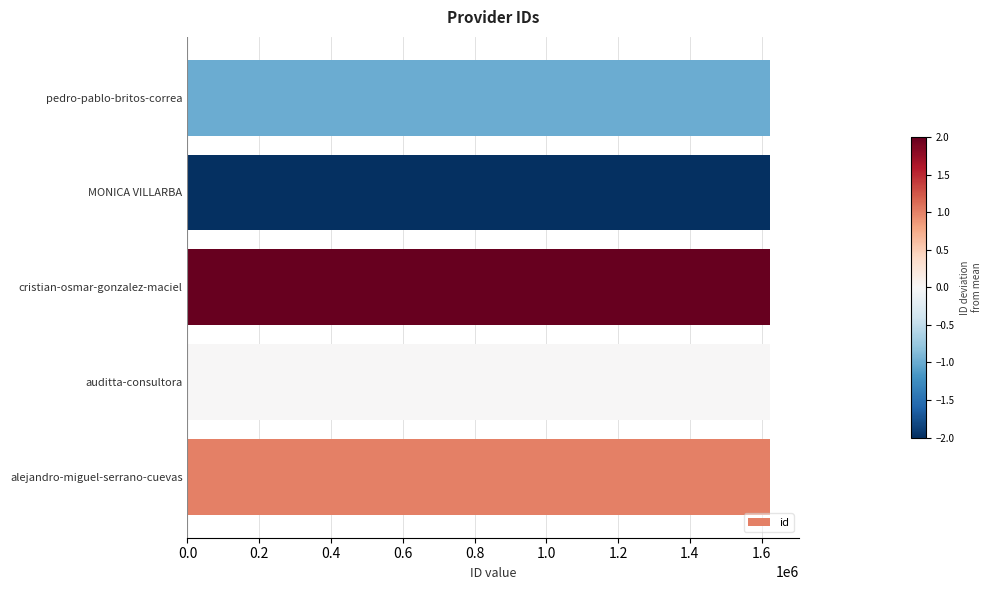

How many distinct data groups are displayed?

1